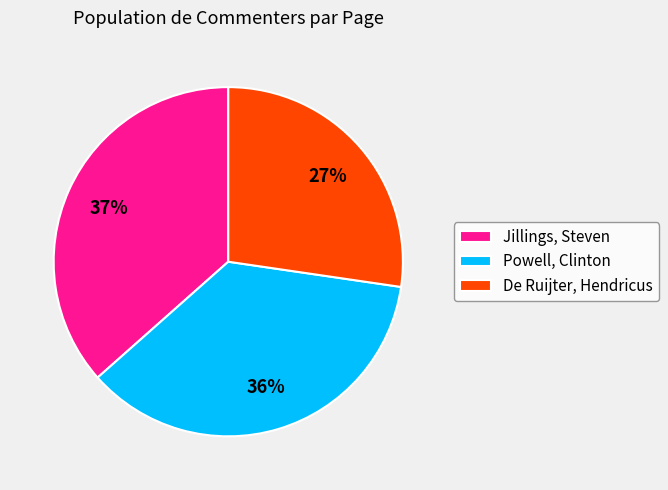

Between De Ruijter, Hendricus and Powell, Clinton, which is larger?

Powell, Clinton